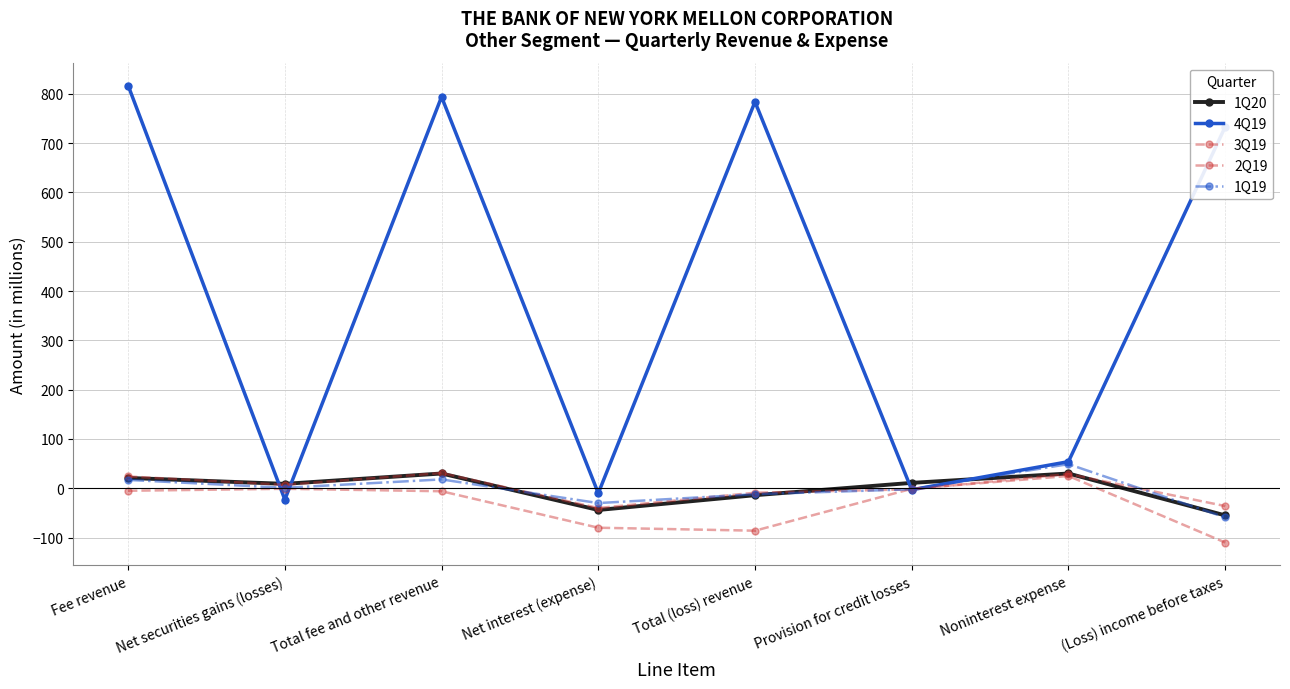

Which series has the largest total across all categories?

4Q19